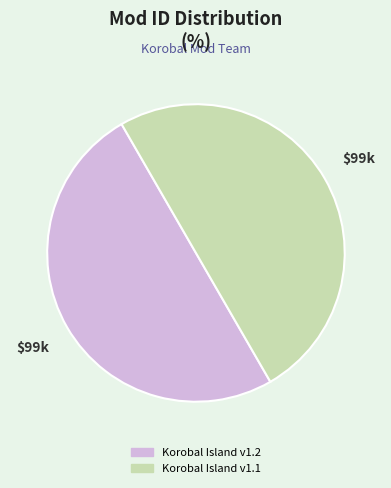

True or false: Korobal Island v1.1 accounts for 50% of the total.

True